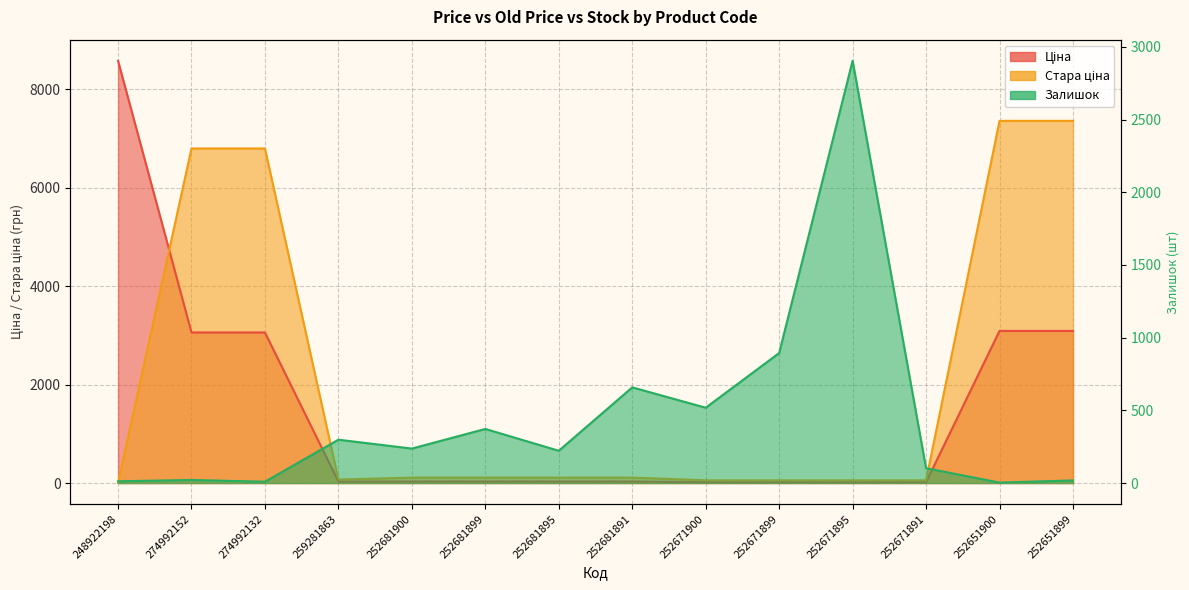

At which category does Стара ціна reach its first local valley?

259281863